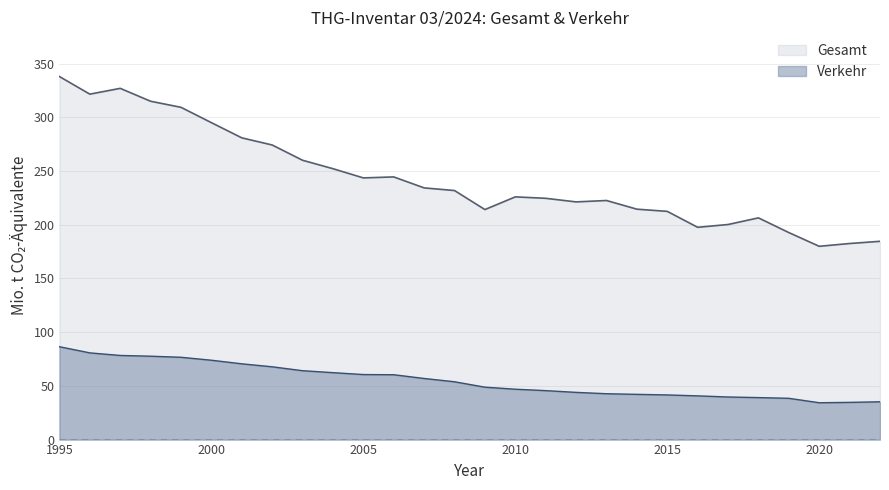

What is the approximate value of Verkehr at 2018?

39.1